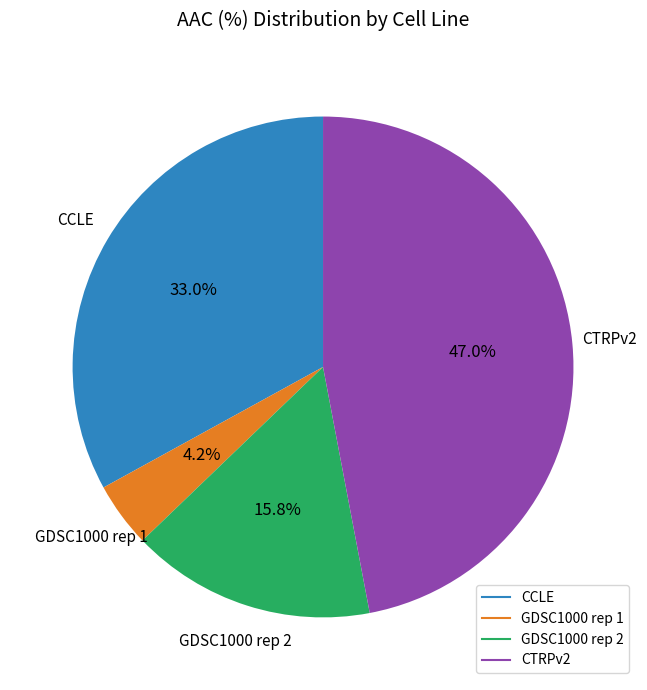

Which slice is the largest?

CTRPv2